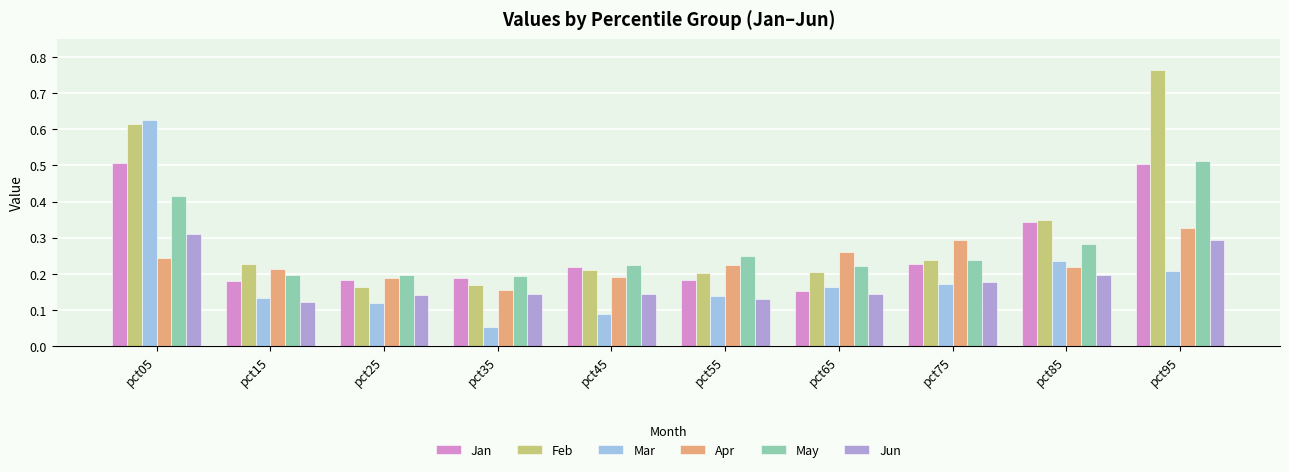

Which category has the lowest value across all series?

pct35